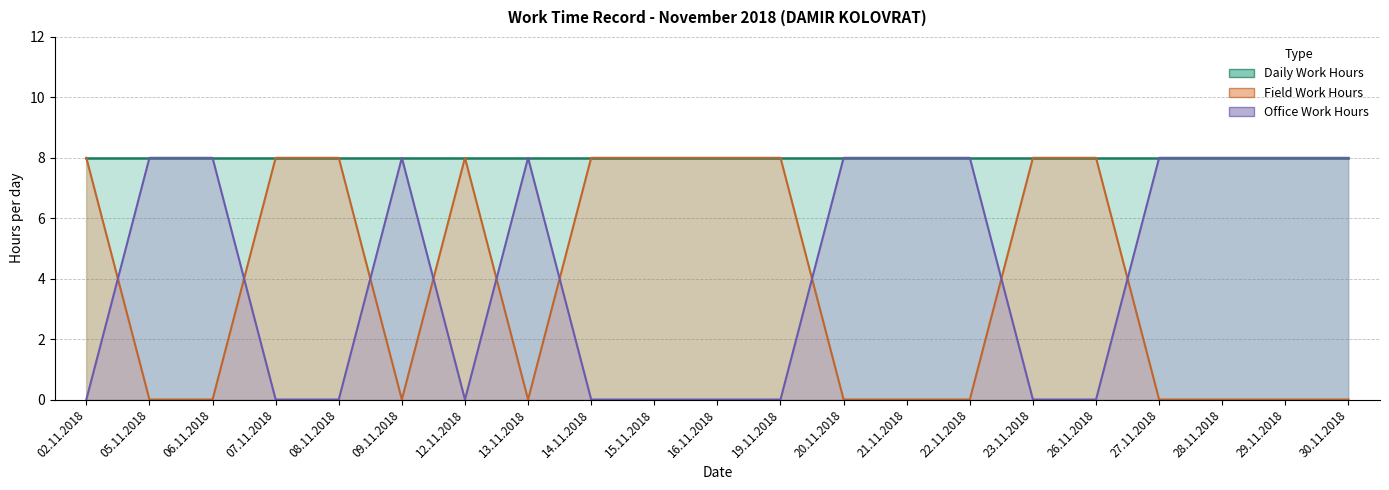

How many interior local valleys does the Office Work Hours series have?

1